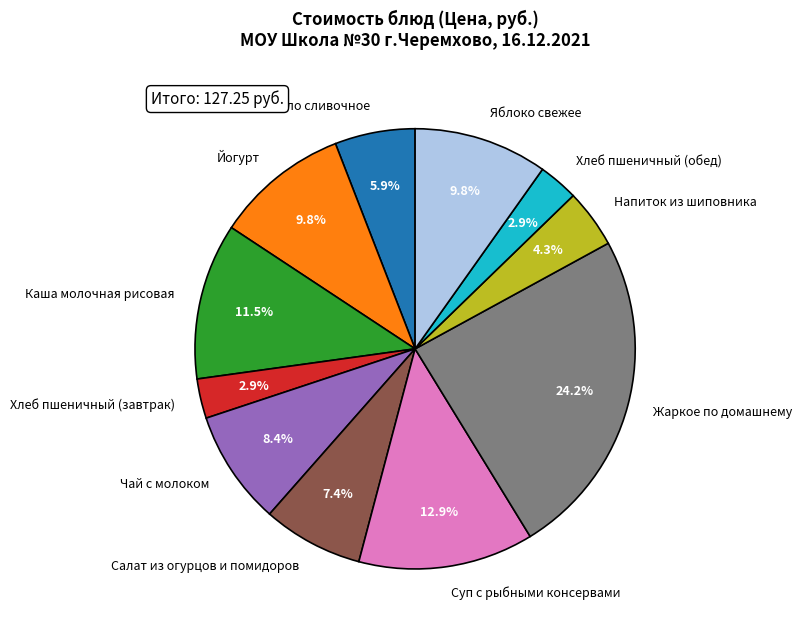

How many slices are in this pie chart?

11